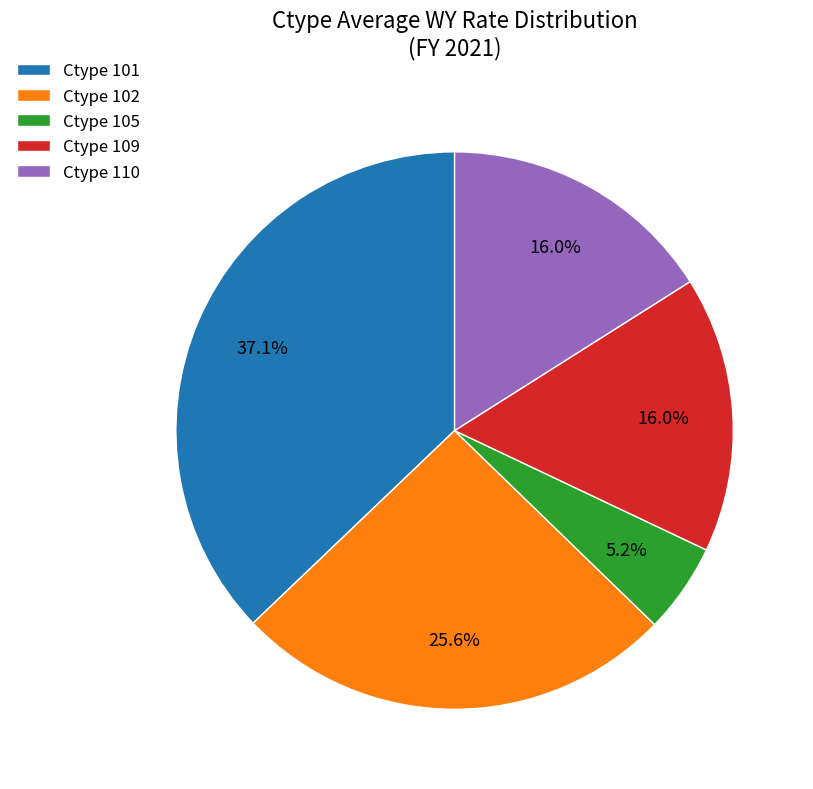

What is the largest slice in the pie chart?

Ctype 101